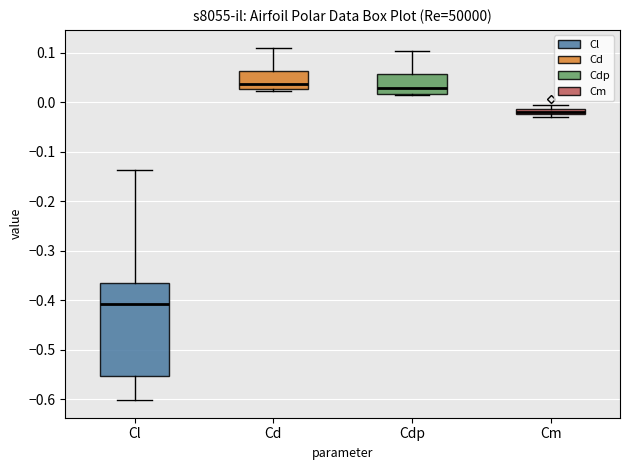

Where is the lower edge of the box for Cm on the y-axis? The values are not printed on the chart, so give them approximately, as read against the axis.

-0.02